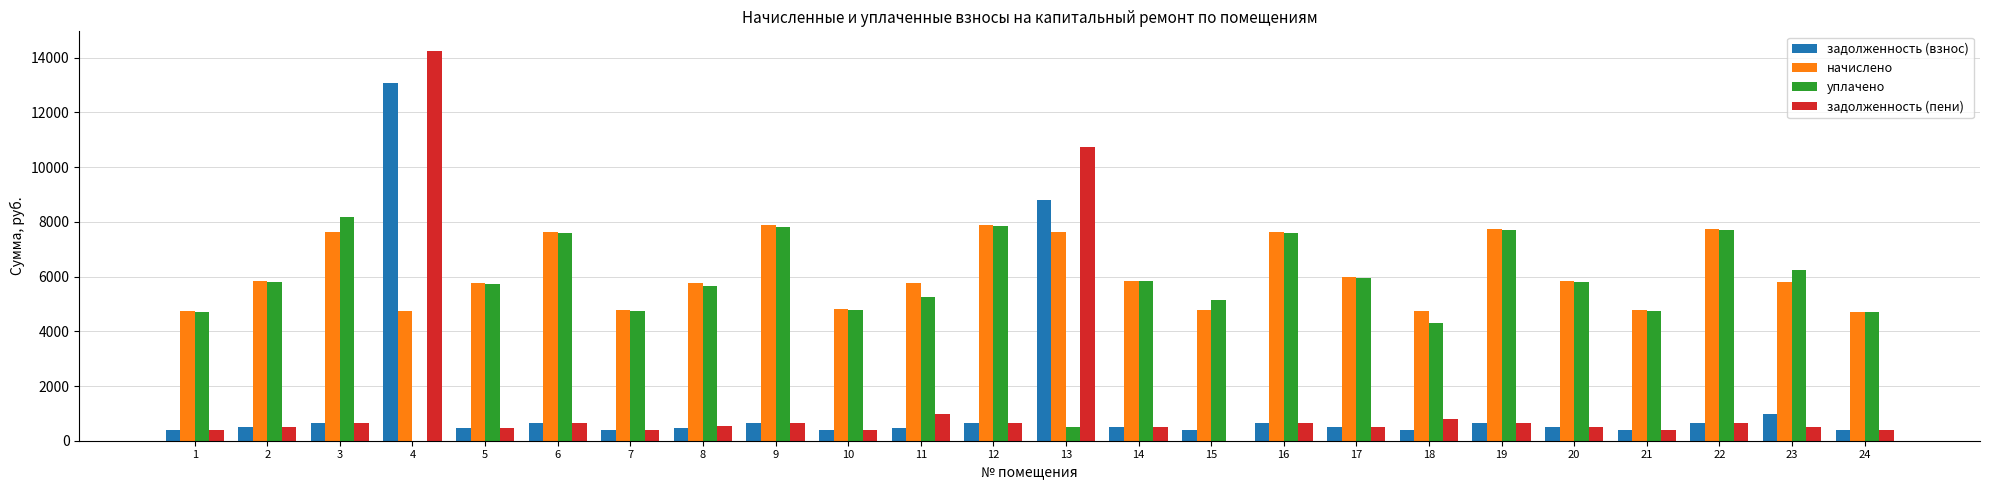

Where is начислено nearest to the value 6309?

17